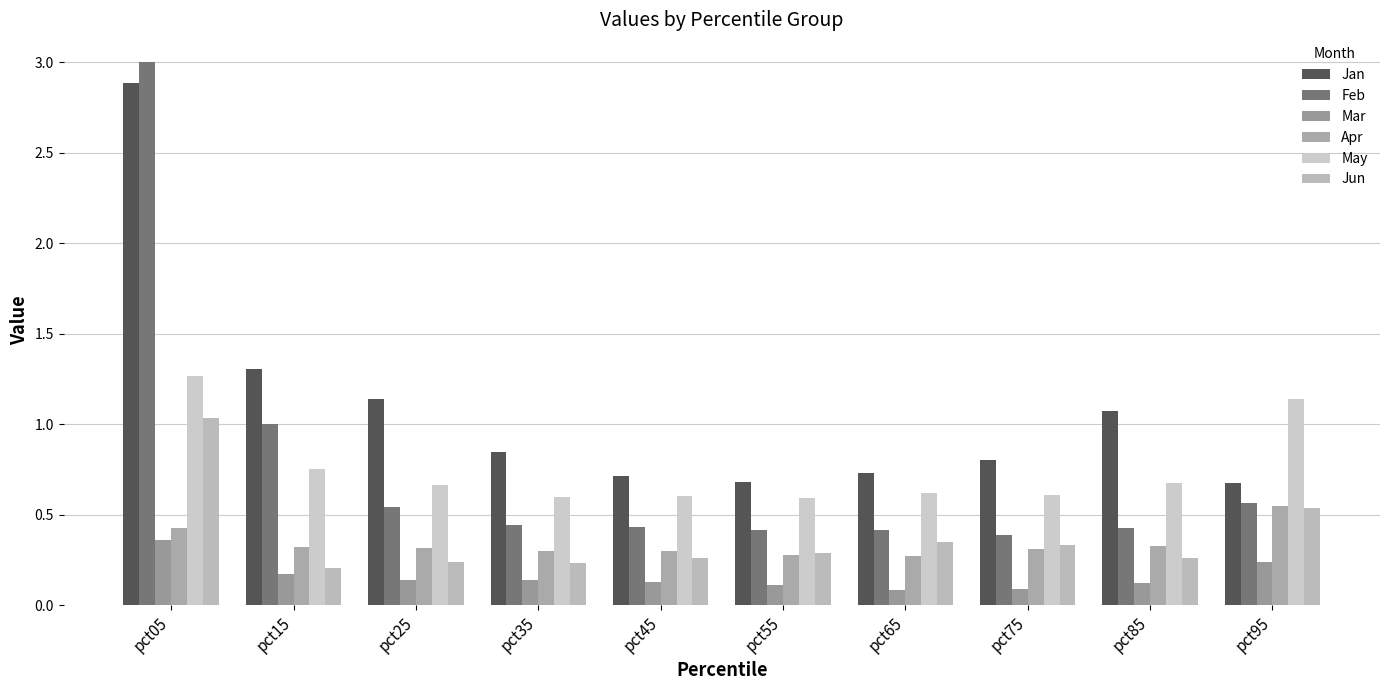

What is the approximate value of Apr at pct95?

0.6